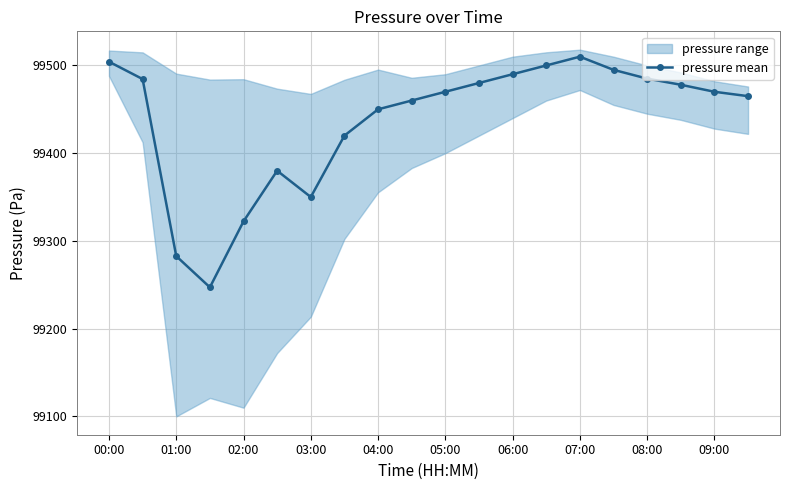

What is the greatest value displayed?

99510.0